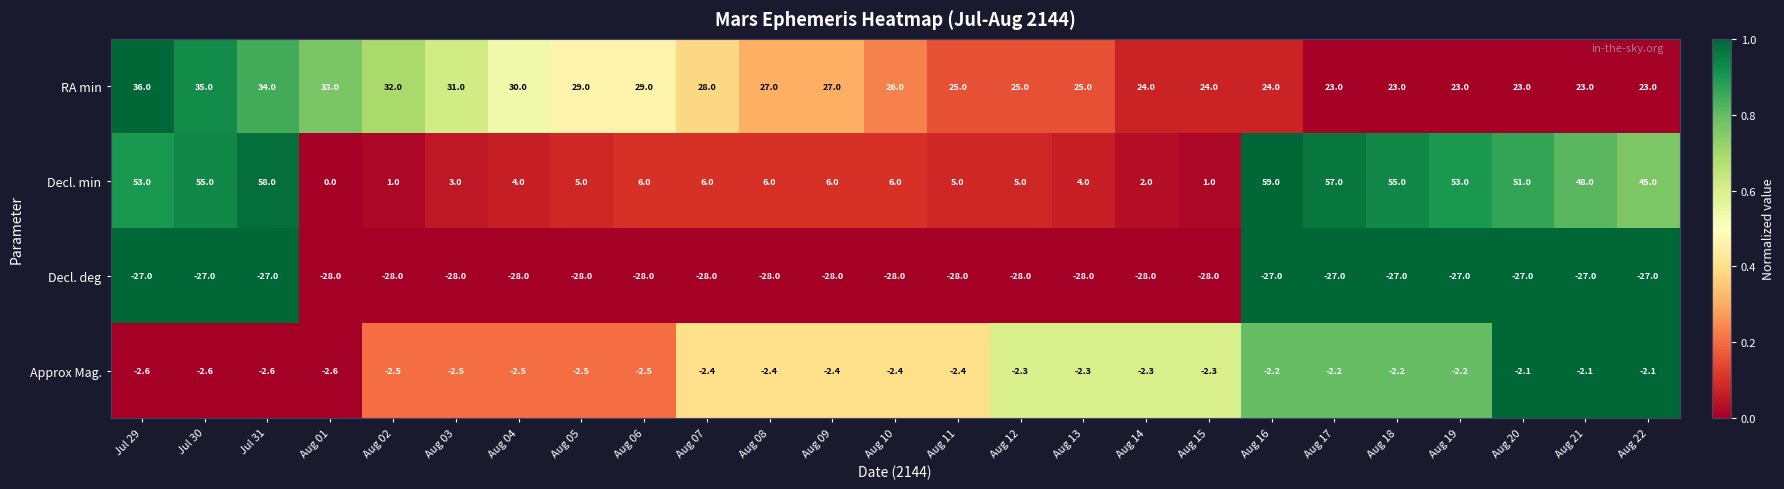

What value does the Approx Mag. series have at Aug 07?

-2.4